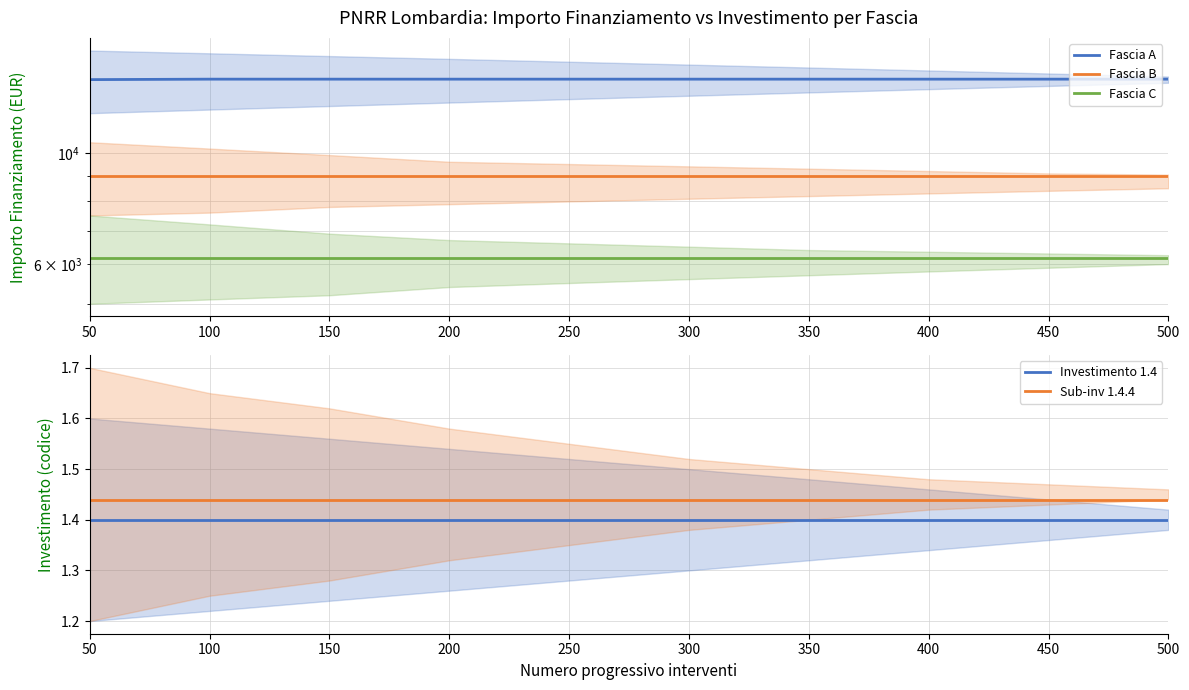

Which series has the largest total across all categories?

Fascia A